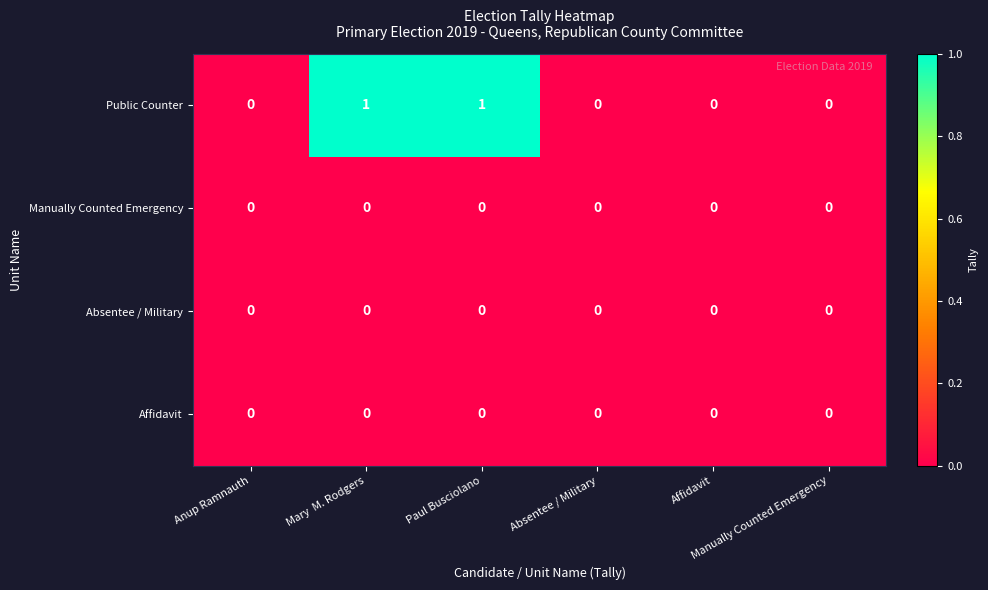

How many Public Counter values are between 0 and 1?

6